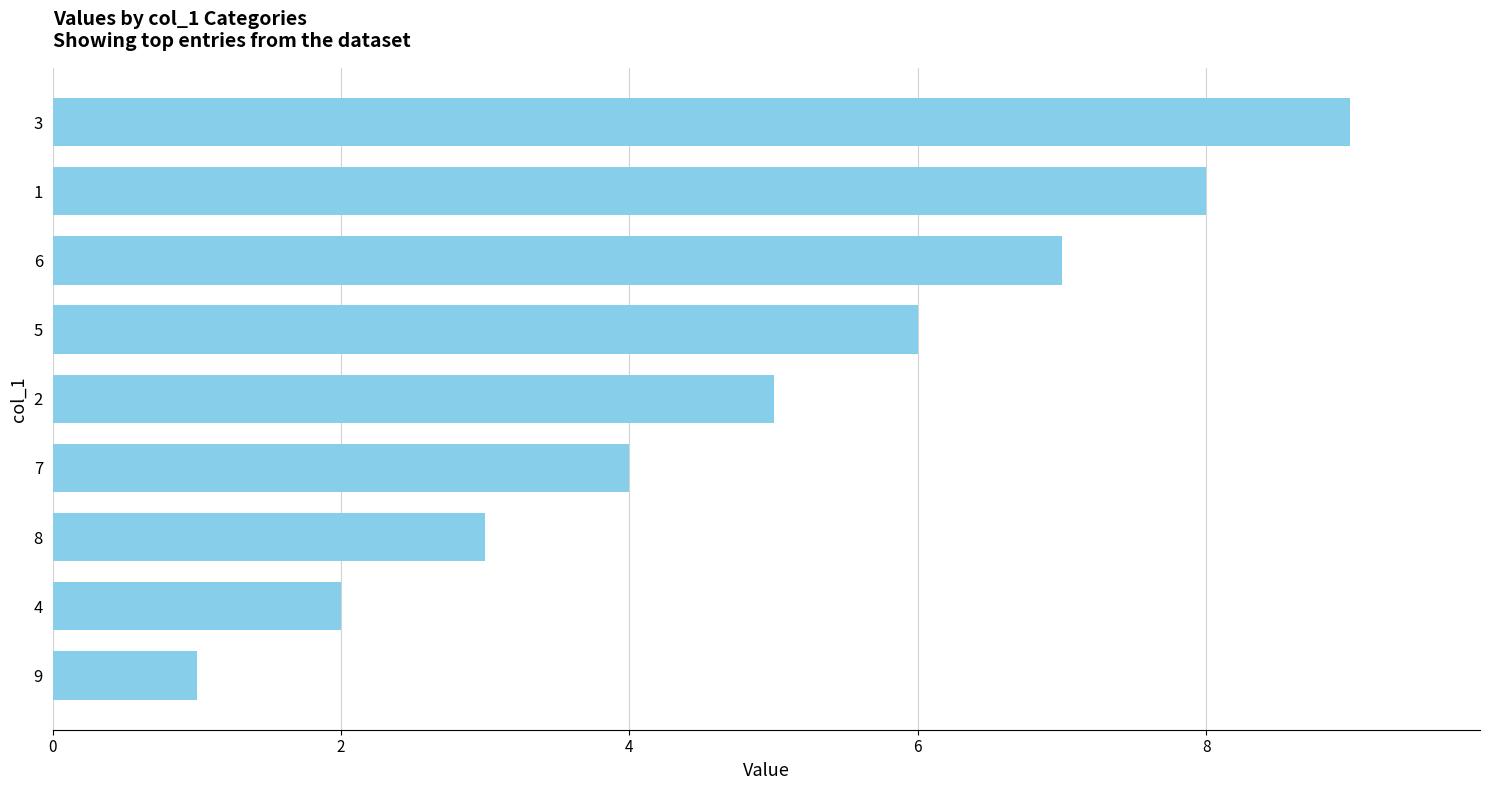

What is the difference between the maximum and minimum values?

8